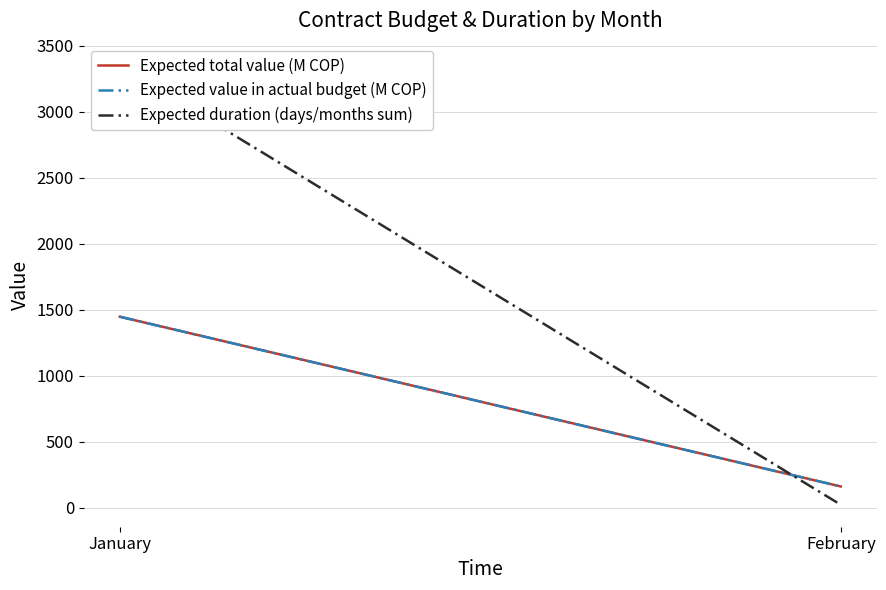

Is the value of Expected total value (M COP) at February greater than the value of Expected duration (days/months sum) at February?

Yes